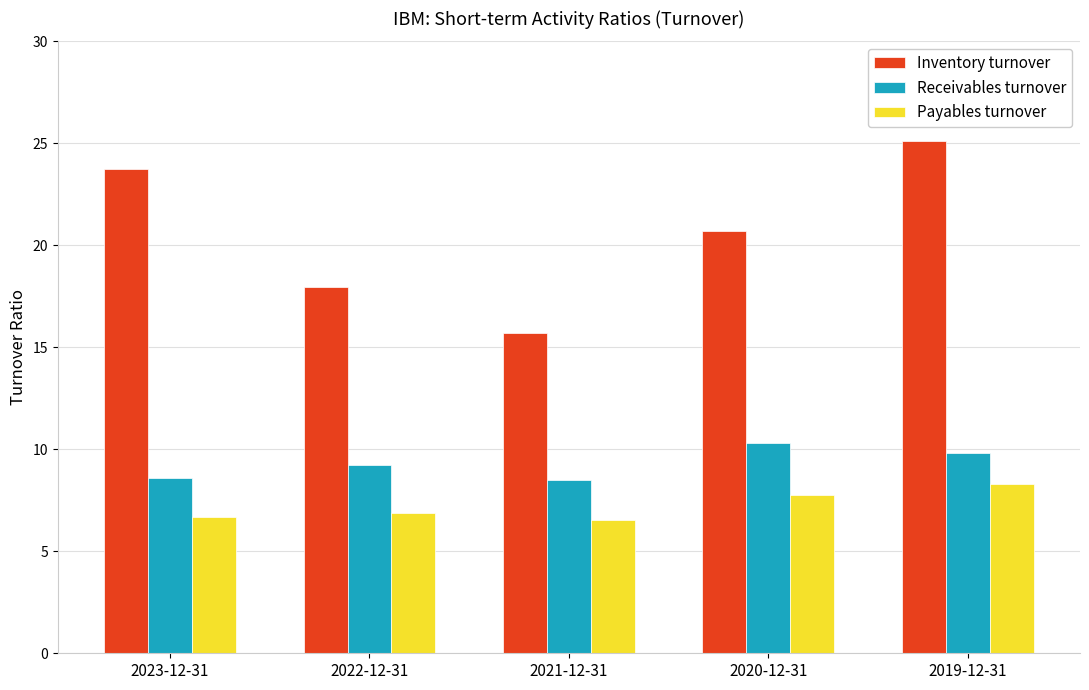

What is the difference between the maximum and minimum values in the Payables turnover series?

1.8